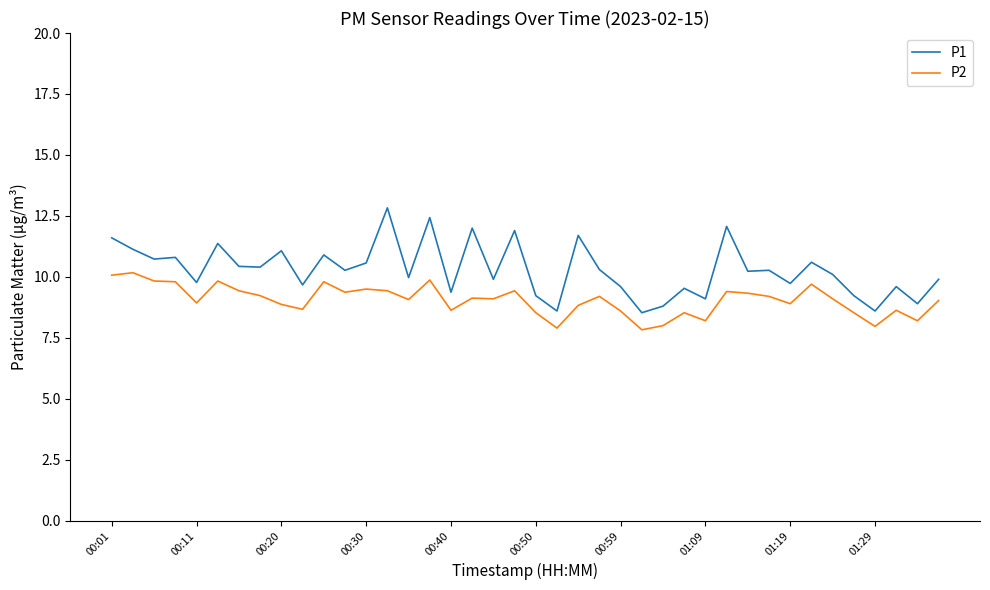

Rank the series by their average value, from lowest to highest.

P2, P1